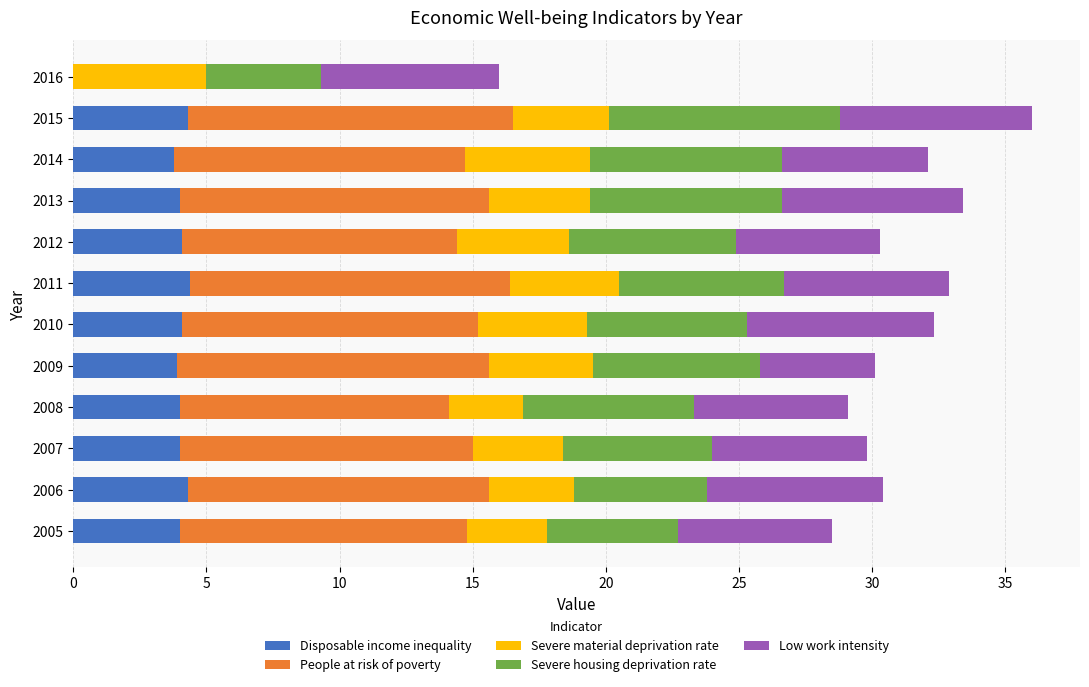

What is the maximum value for Disposable income inequality?

4.4